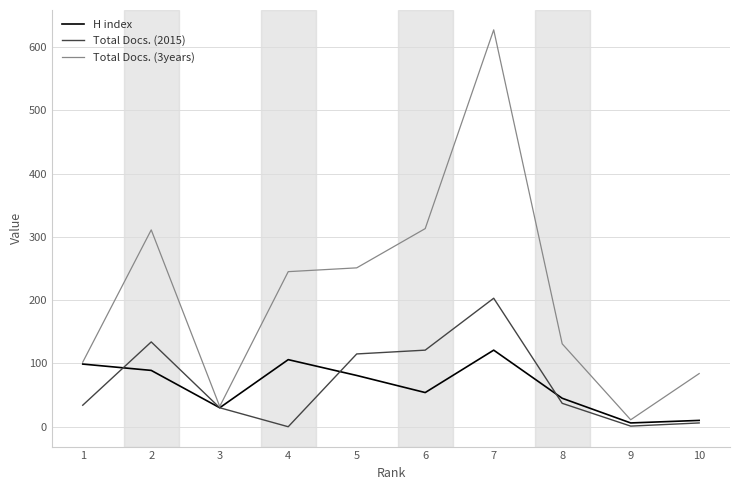

List the series in order of their peak value, highest first.

Total Docs. (3years), Total Docs. (2015), H index